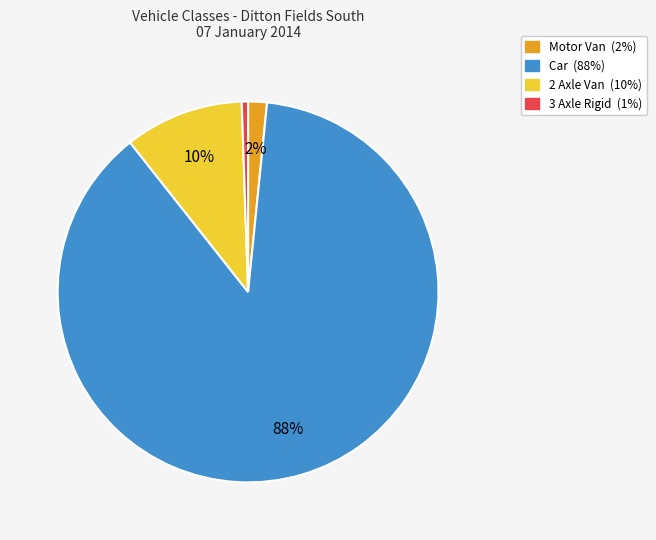

Count the number of slices in the pie.

4